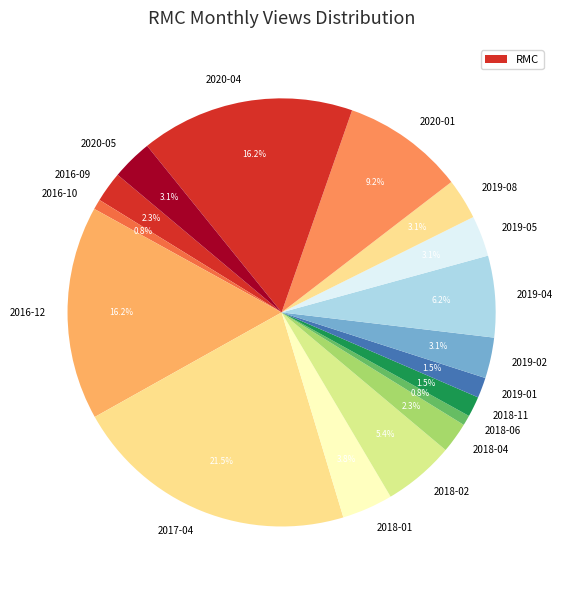

To the nearest percent, what is the difference between the largest and smallest slice percentages?

21%